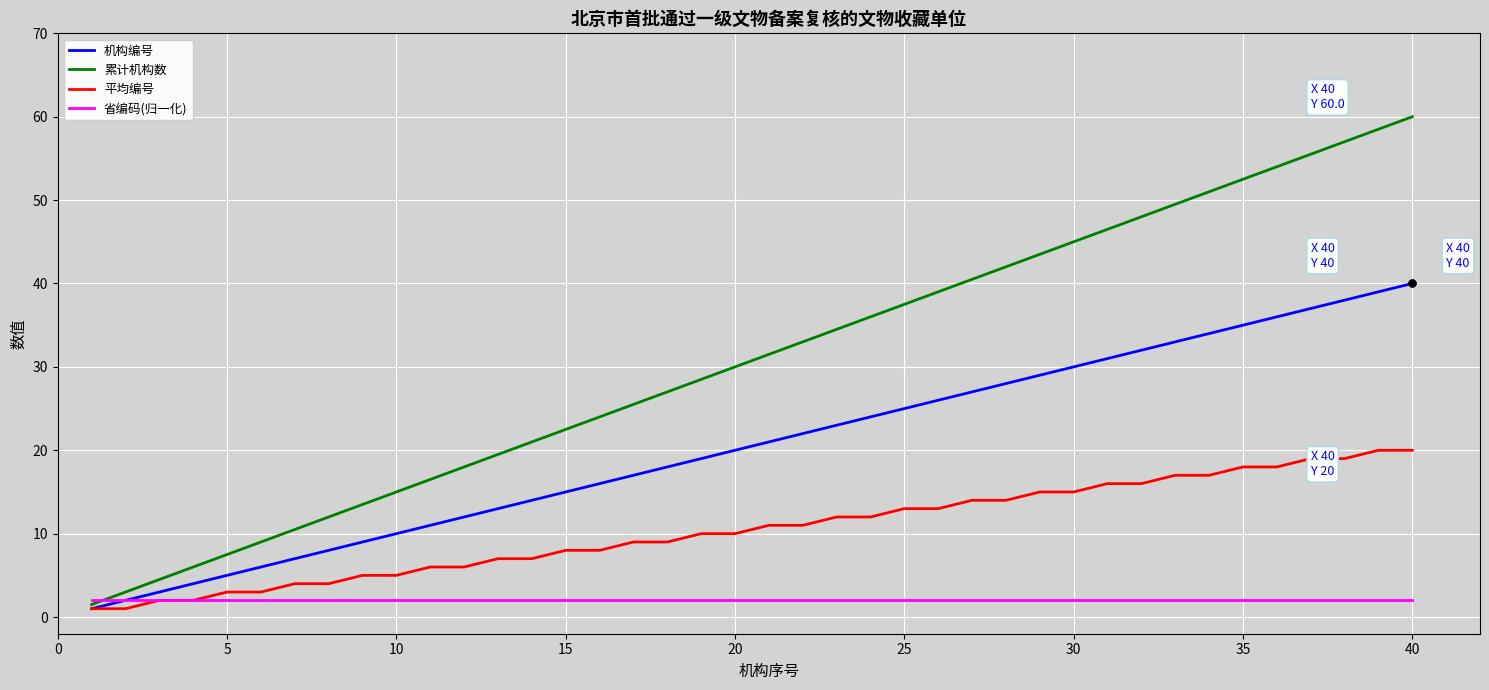

Which series has the largest total across all categories?

累计机构数